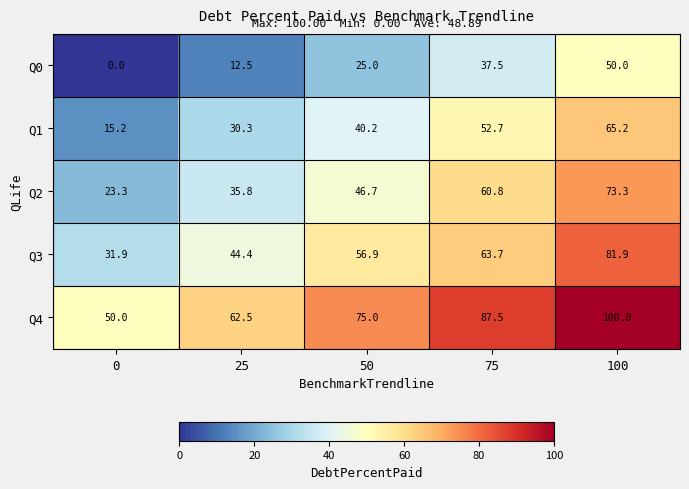

What is the approximate value of Q1 at 25?

30.3